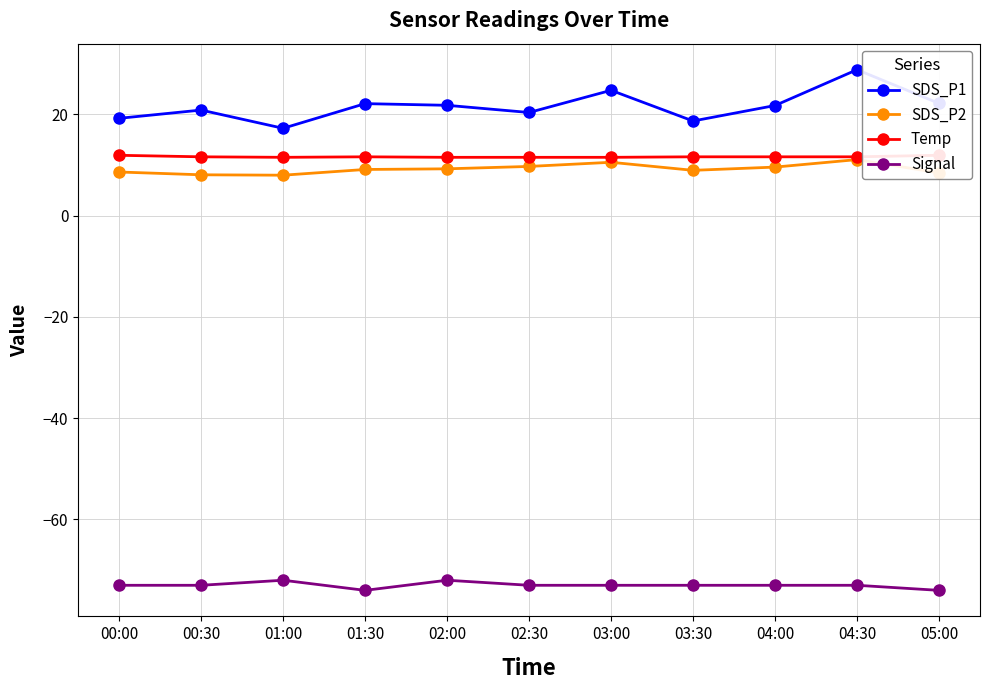

The value of Signal at 04:30 is -16.9. True or false?

False